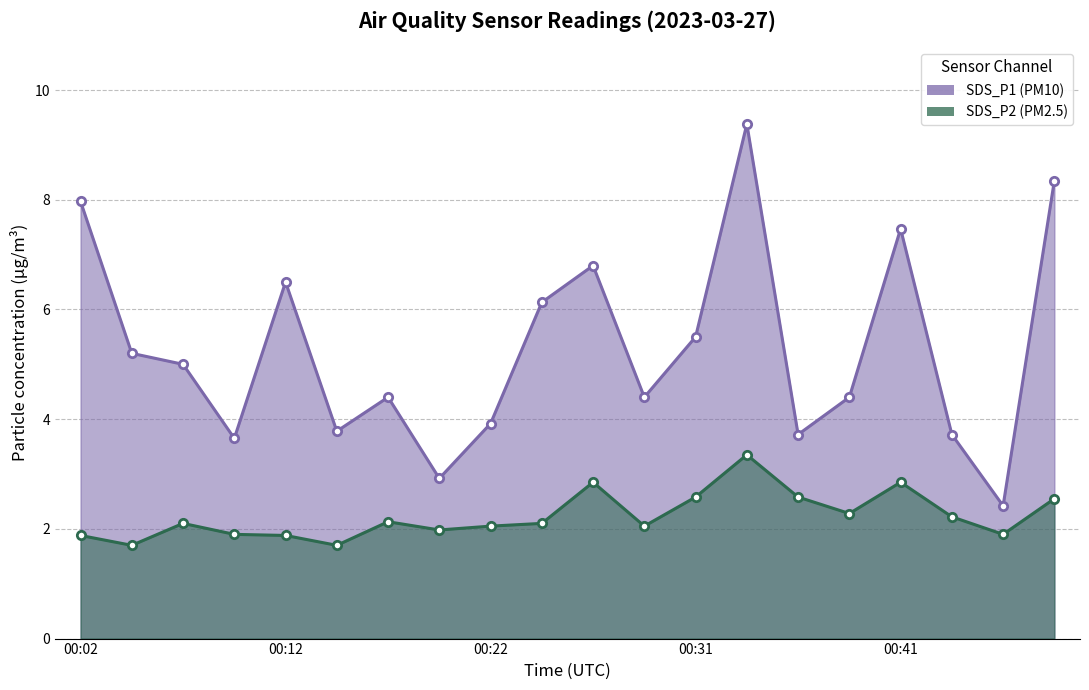

List the series in order of their peak value, lowest first.

SDS_P2, SDS_P1